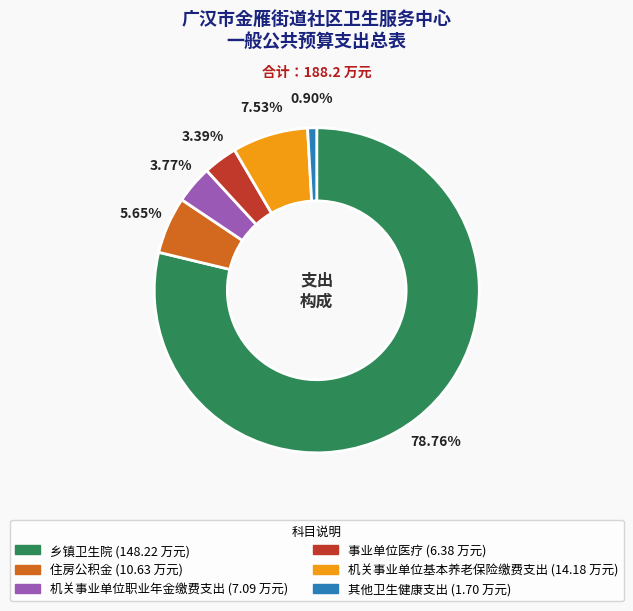

How many slices are in this pie chart?

6